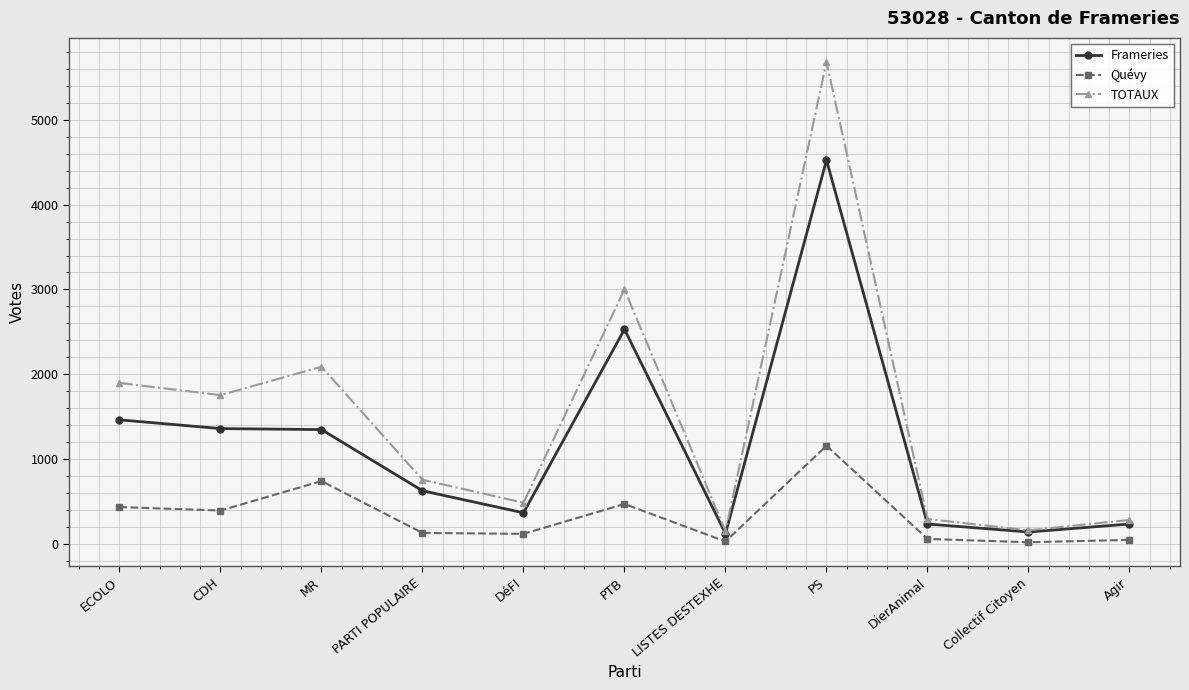

At which label is TOTAUX closest to 2916?

PTB